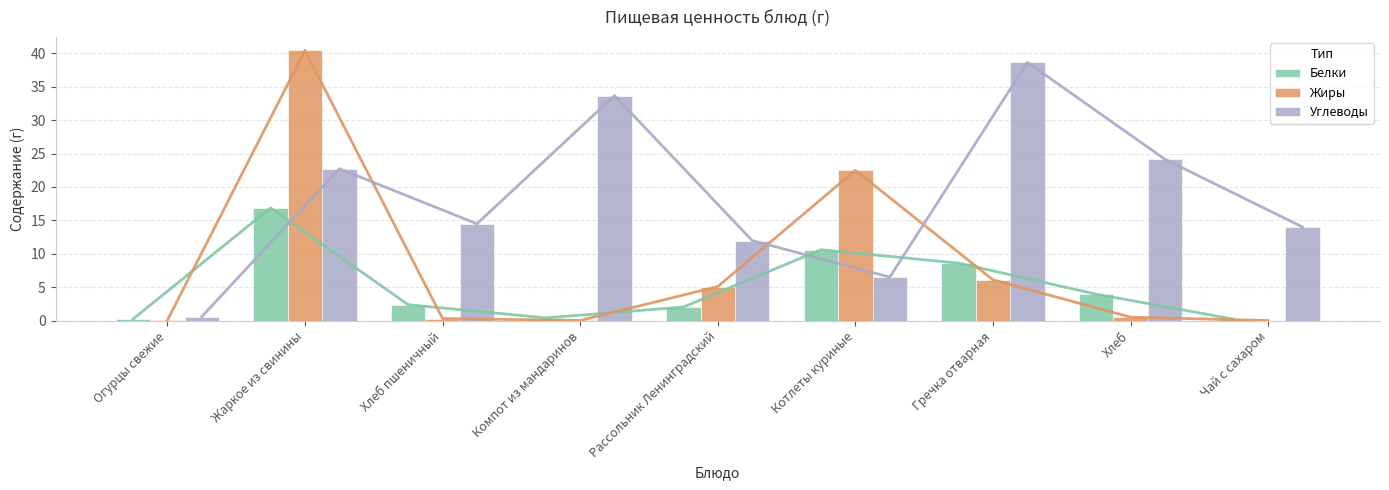

What is the difference between the Углеводы values at Чай с сахаром and Хлеб пшеничный?

0.5